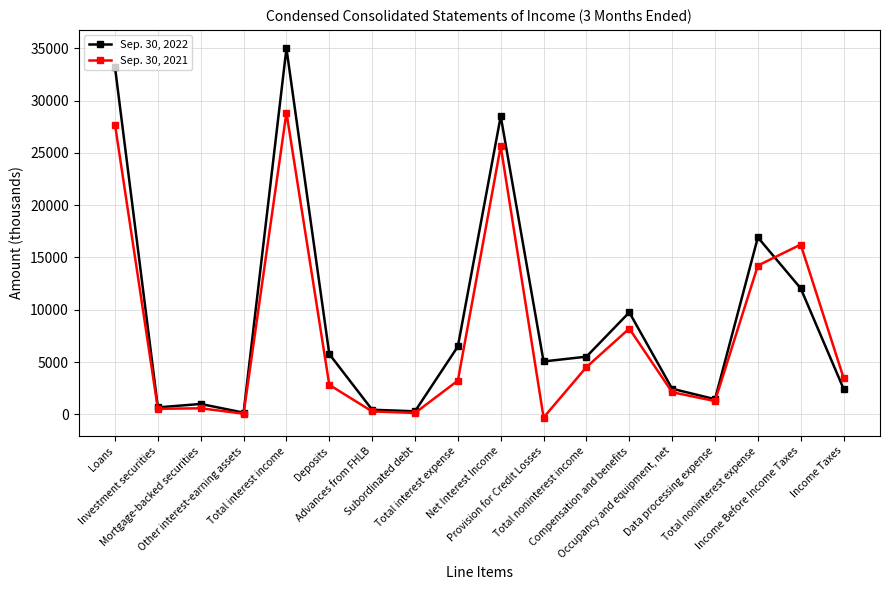

At which label does Sep. 30, 2022 first exceed 5514?

Loans